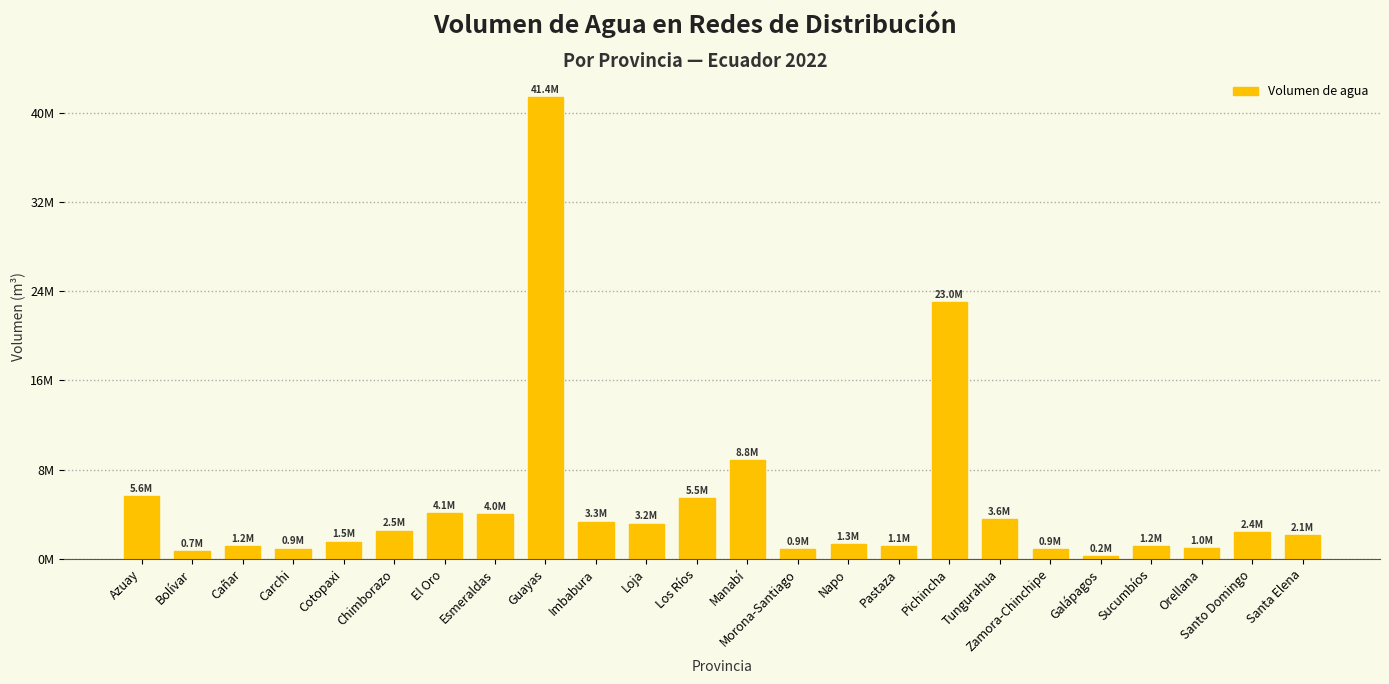

What is the average value?

5019274.5